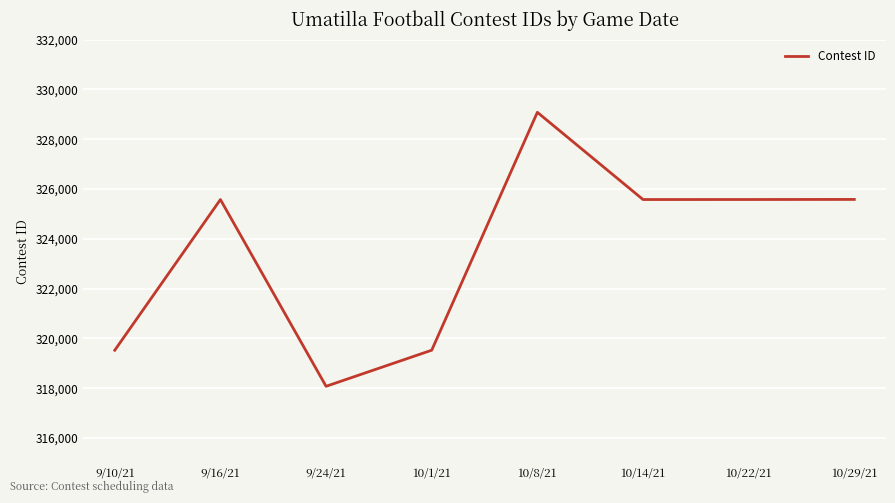

Which label corresponds to the largest value in the chart?

10/8/21